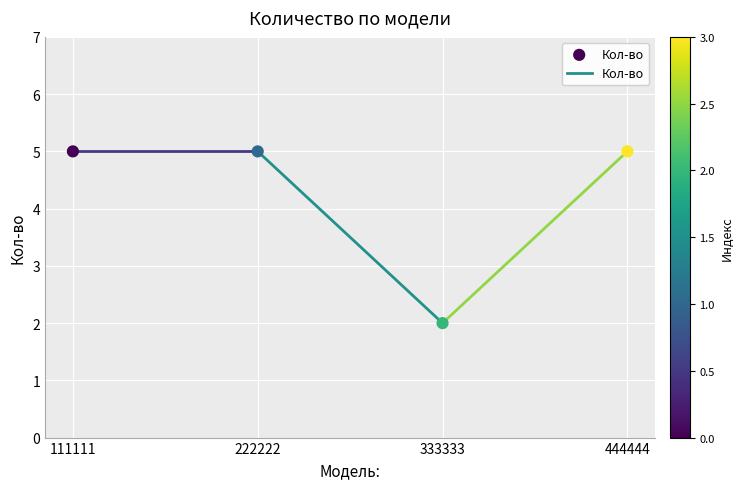

What is the range of Y values (max minus min)?

3